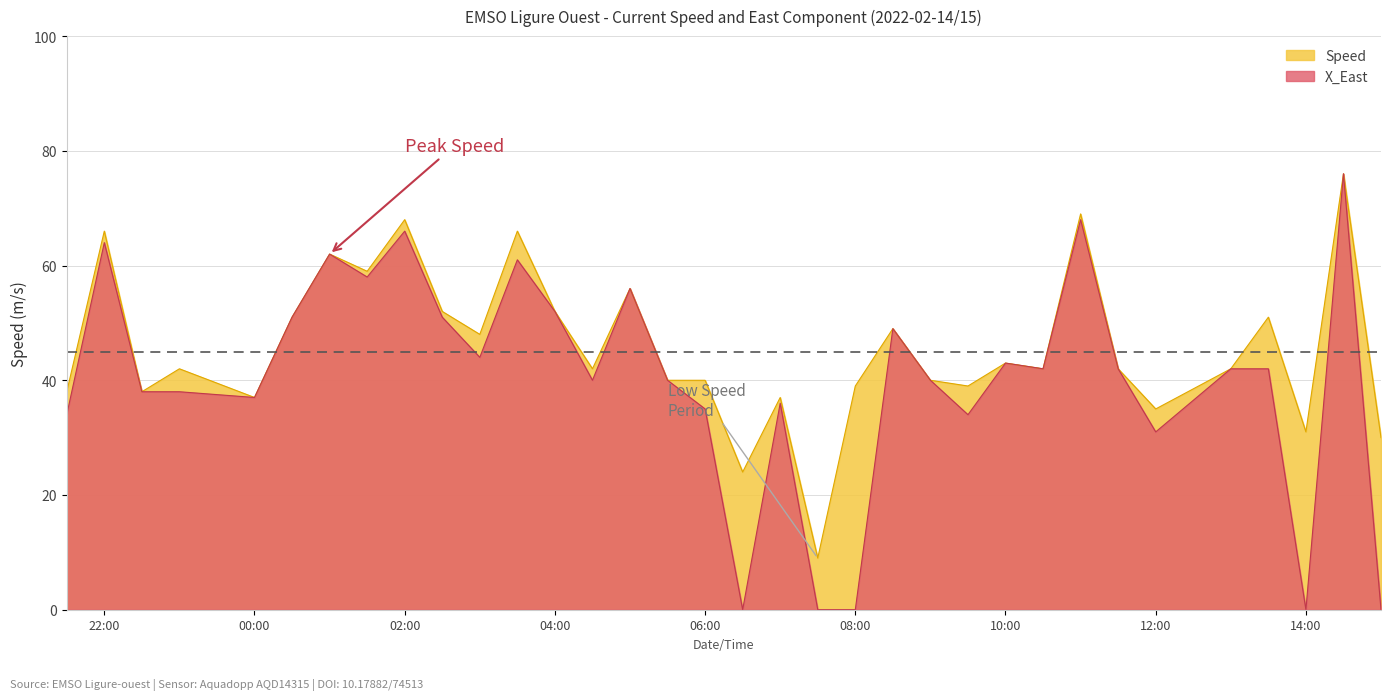

What is the label of the 20th point from the right?

2022-02-15T05:00:00